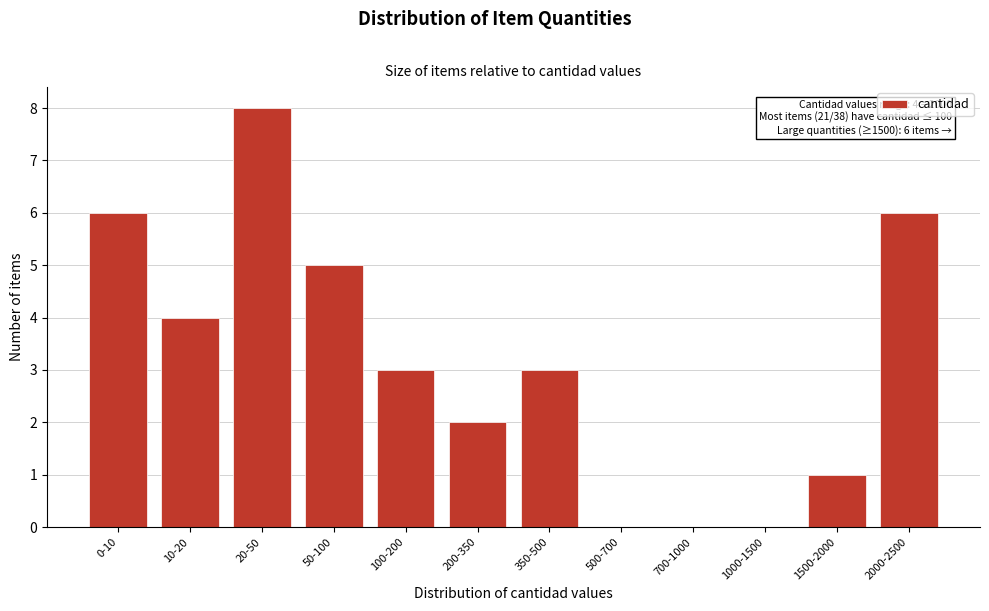

Reading right to left, what are all the values shown in this chart?

2000-2500=6	1500-2000=1	1000-1500=0	700-1000=0	500-700=0	350-500=3	200-350=2	100-200=3	50-100=5	20-50=8	10-20=4	0-10=6